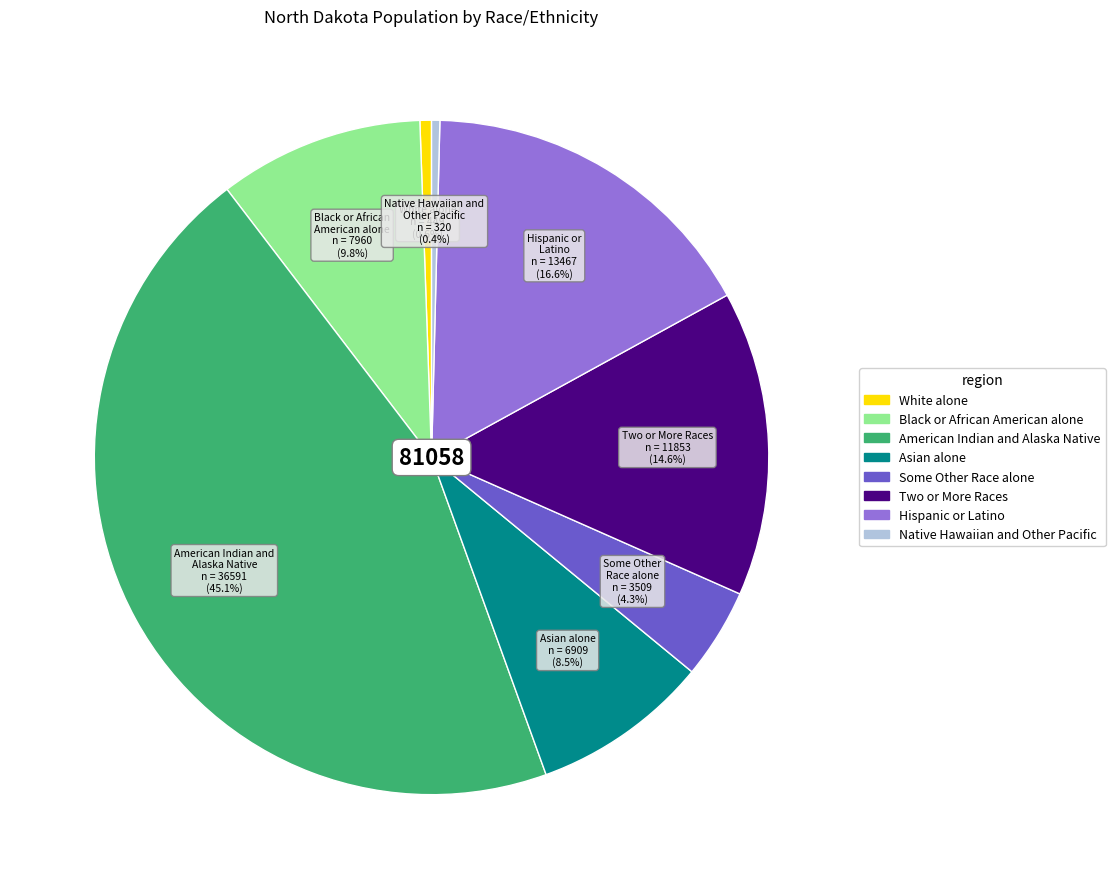

What percentage do Asian alone and White alone together represent?

9.1%